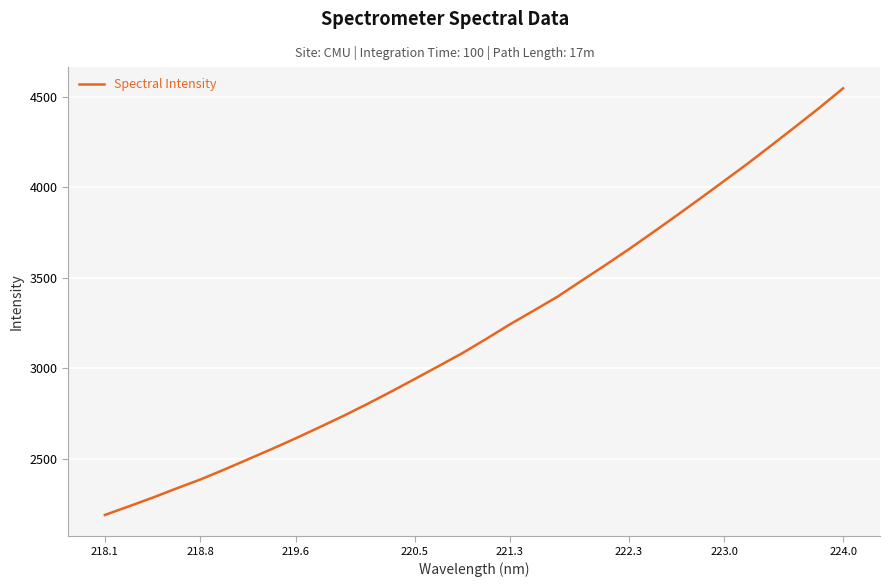

What is the difference between the maximum and minimum values?

2358.4